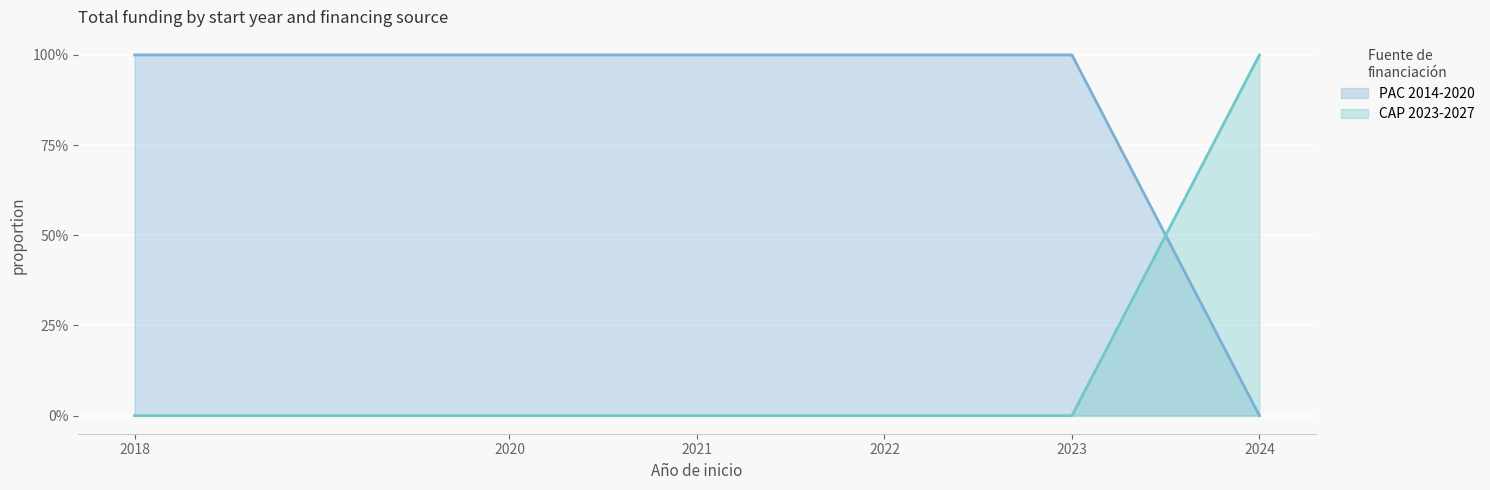

Count the CAP 2023-2027 values in the range 0 to 1.

6